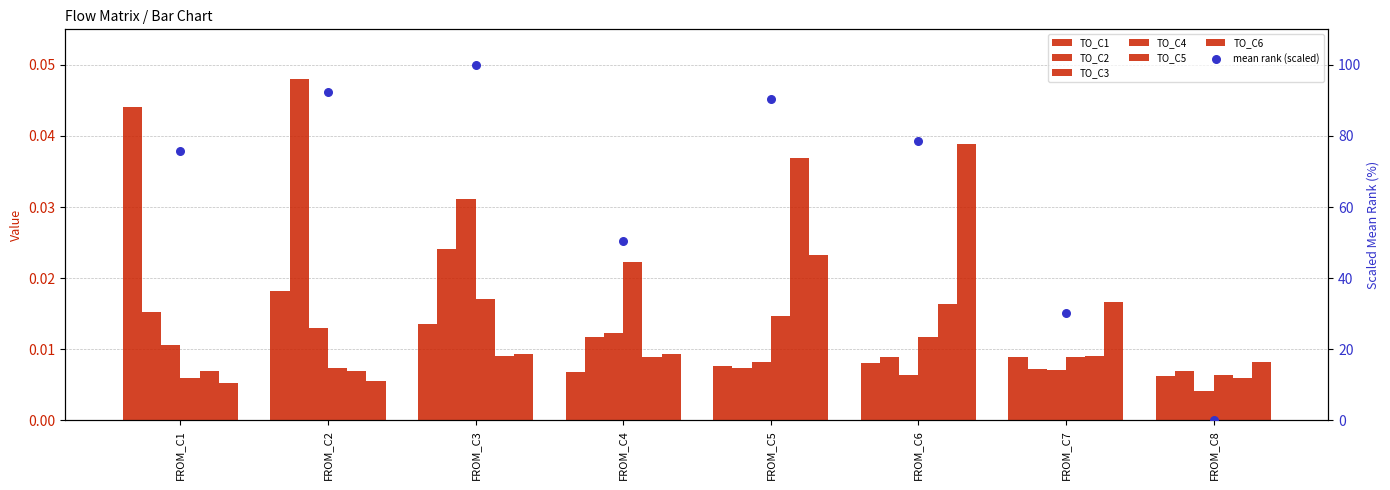

What are all the series names shown in the legend?

TO_C1, TO_C2, TO_C3, TO_C4, TO_C5, TO_C6